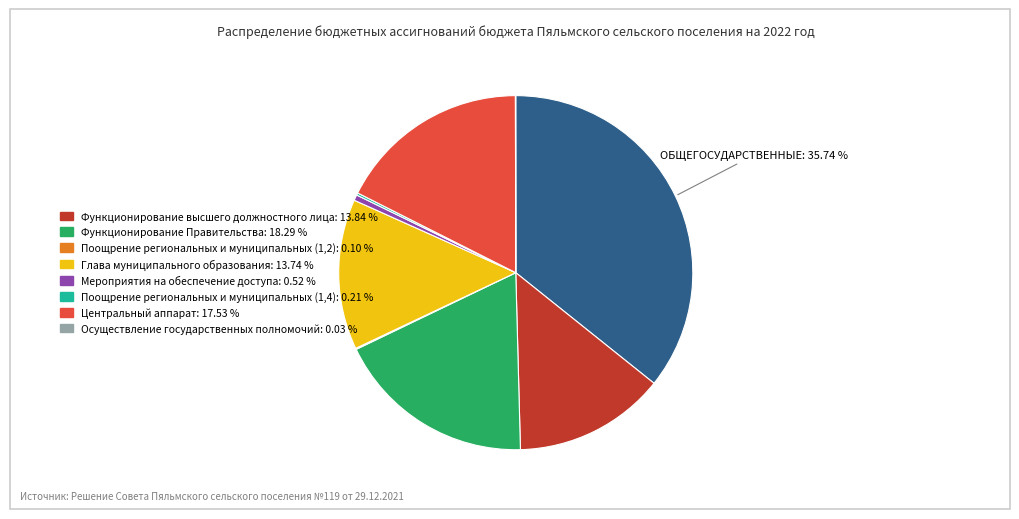

Is there a majority slice in this chart?

No